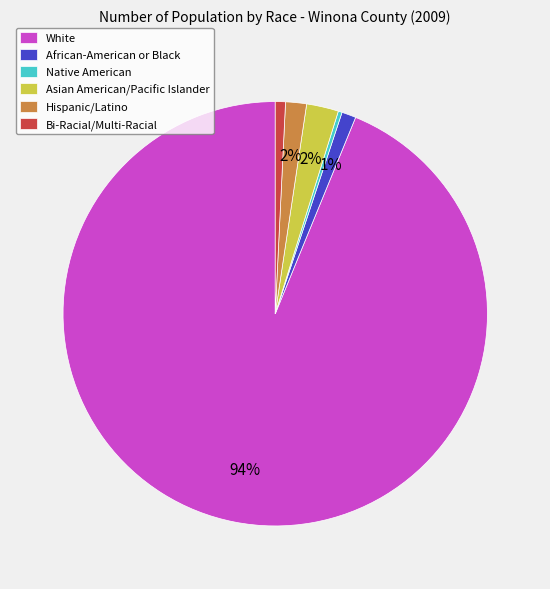

Count the number of slices in the pie.

6